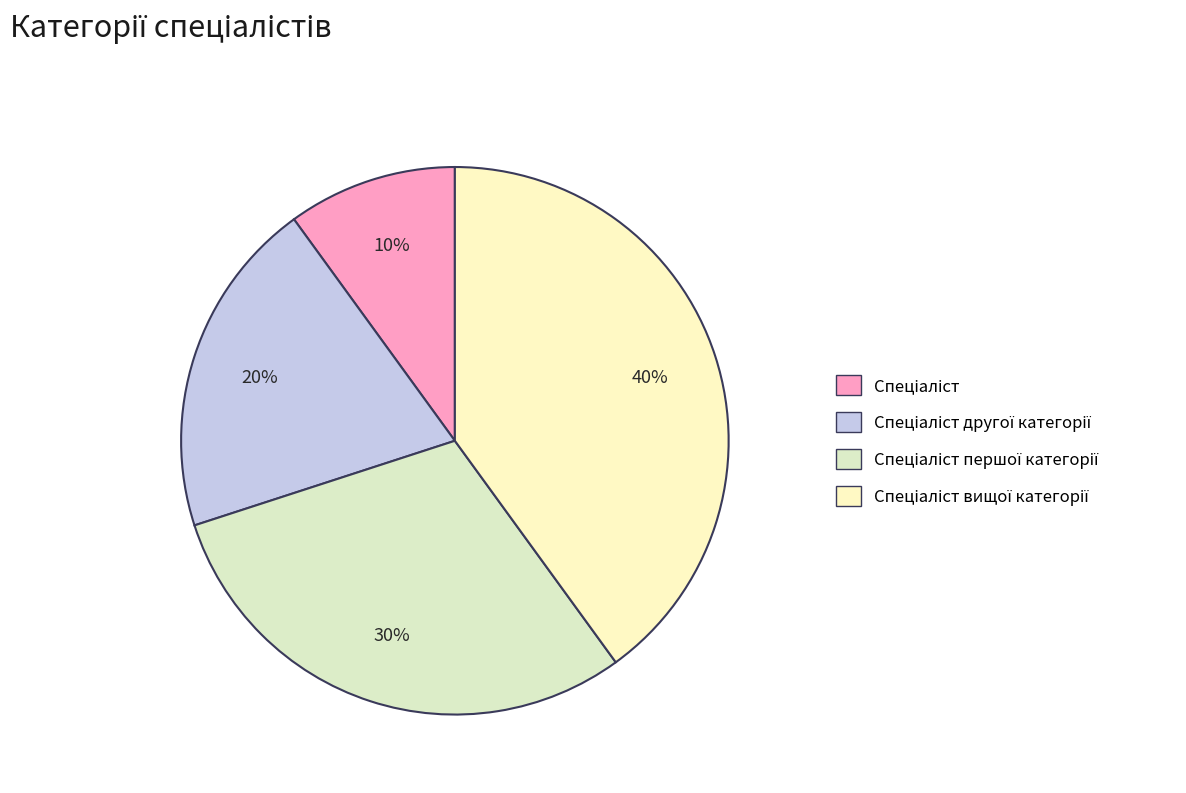

To the nearest percent, what is the combined percentage of Спеціаліст вищої категорії and Спеціаліст другої категорії?

60%